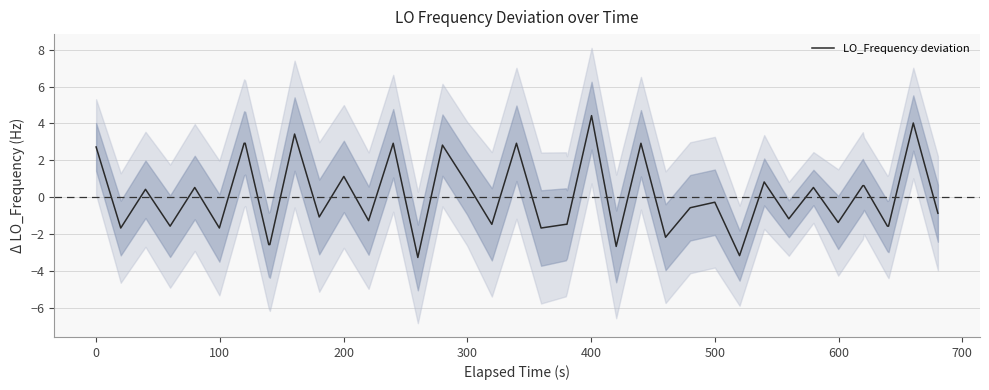

How many data points are above 0?

18